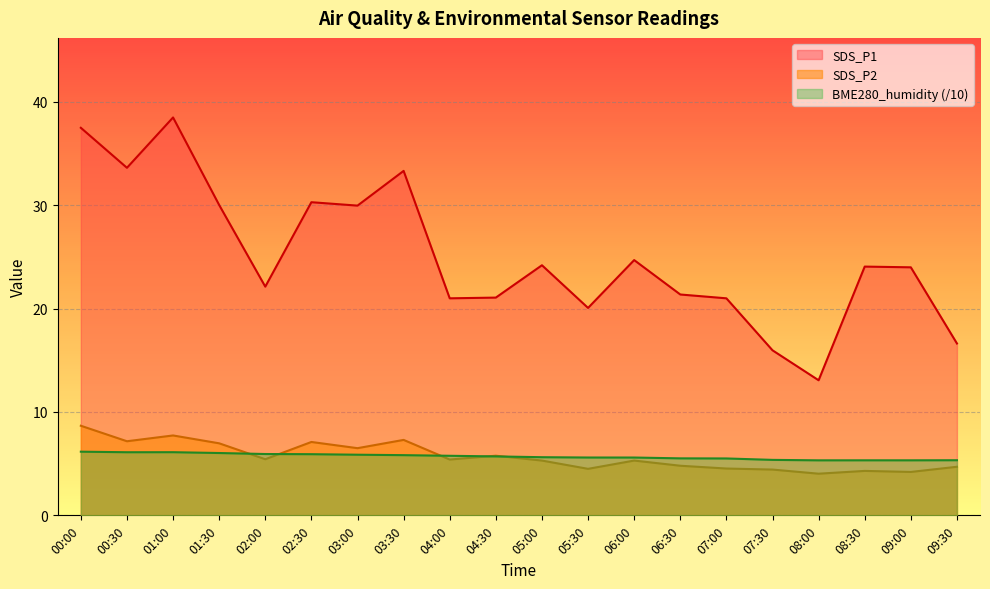

Which series has the largest total across all categories?

SDS_P1